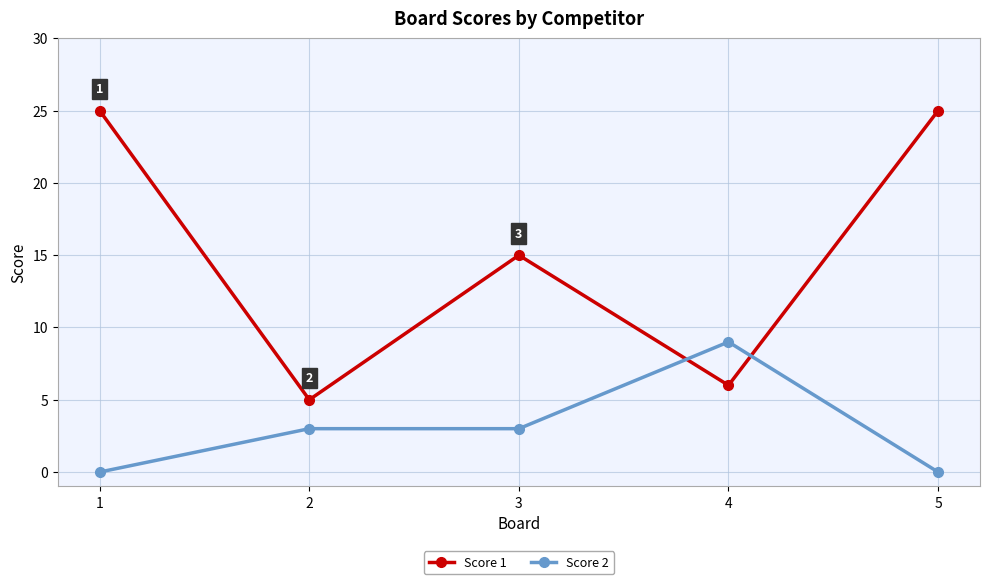

Between 2 and 4, which series saw the biggest shift?

Score 2